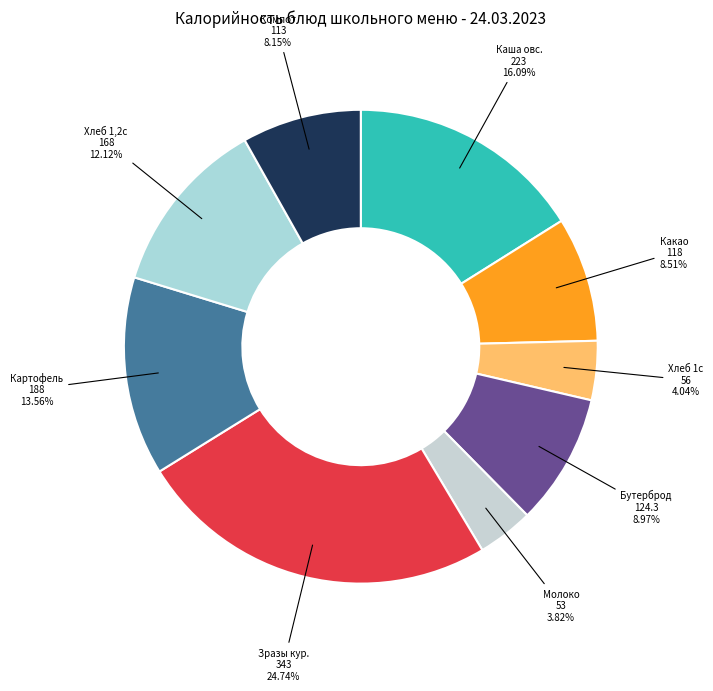

Approximately how many times larger is the value at Хлеб 1,2с compared to Бутерброд?

1.4